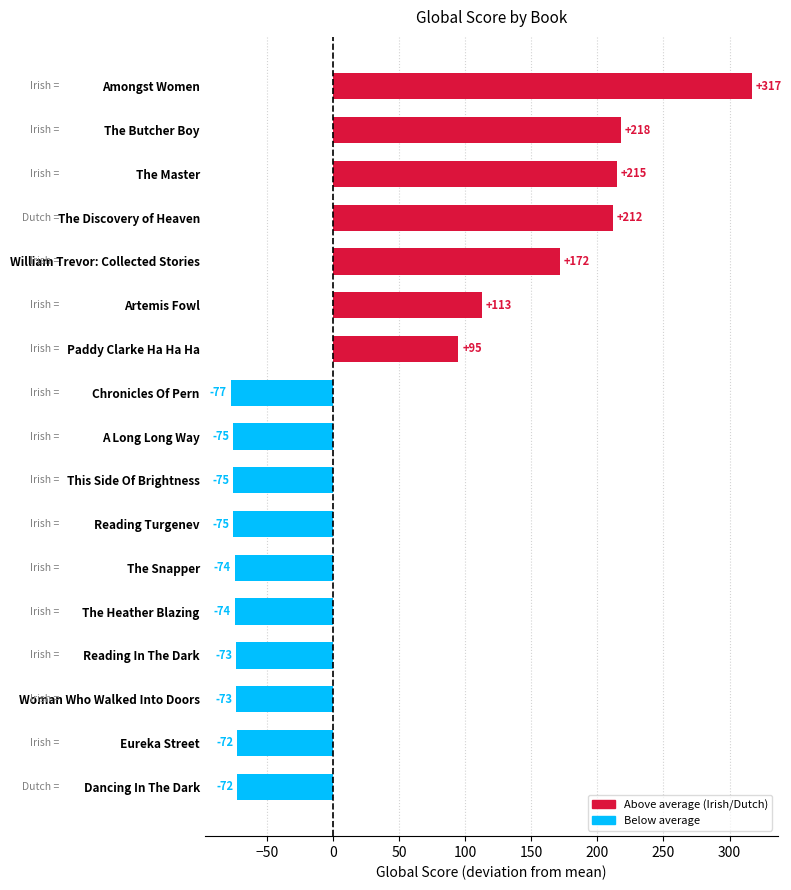

At which category does the chart reach its peak across all series?

Amongst Women